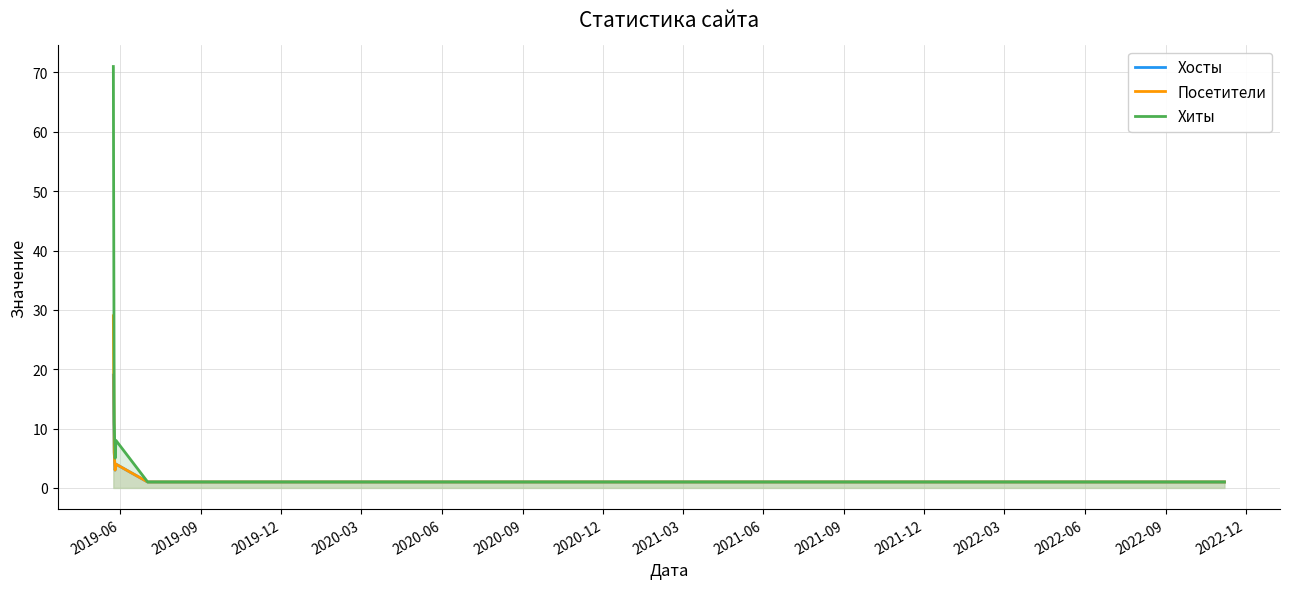

In Хосты, how many points are lower than both neighbors (excluding endpoints)?

1